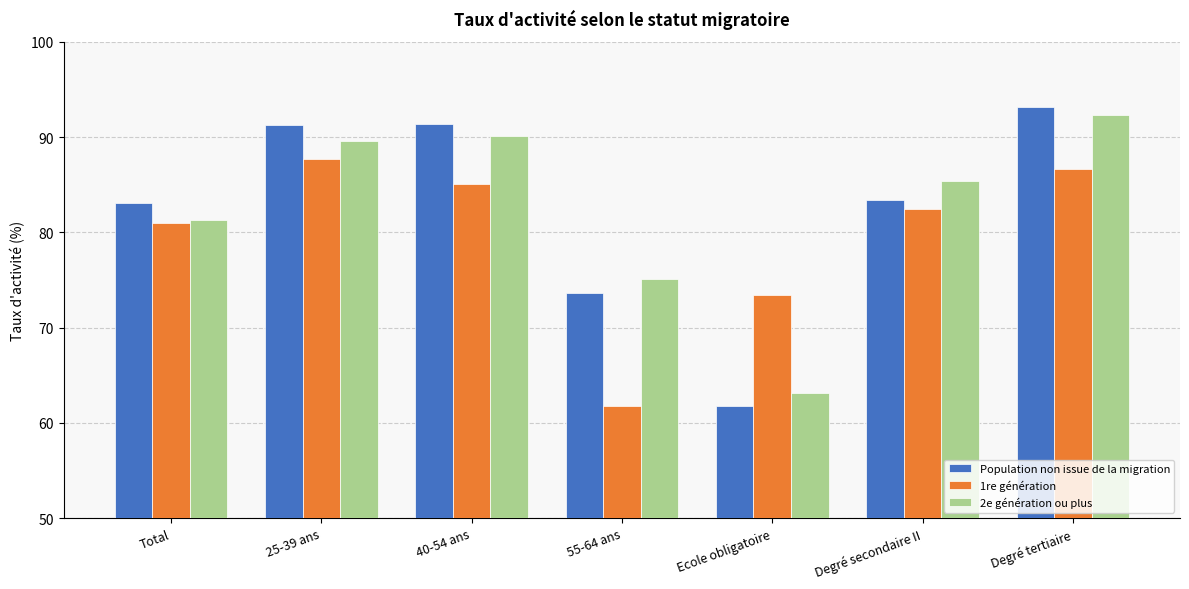

Are the bars horizontal?

No